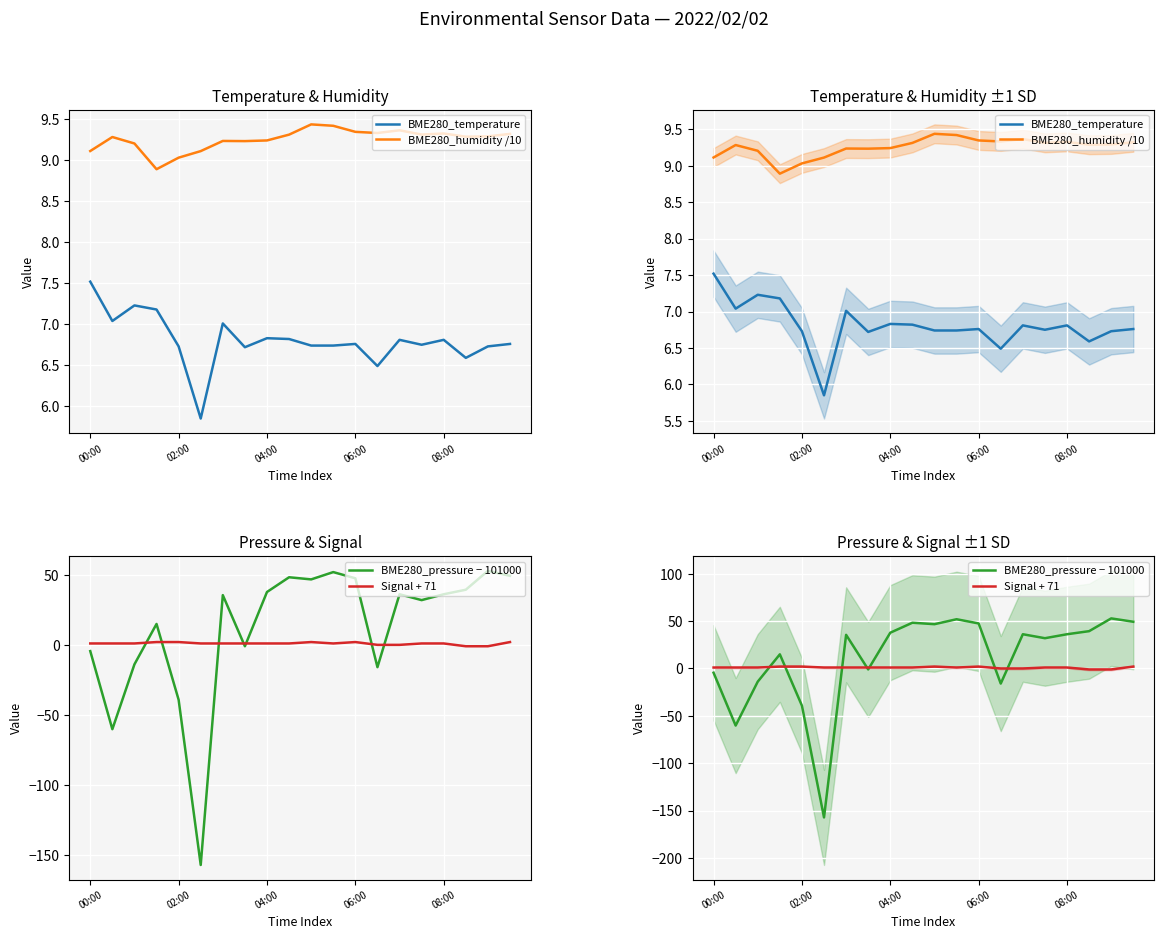

What is the sum of all BME280_pressure − 101000 values?

236.7